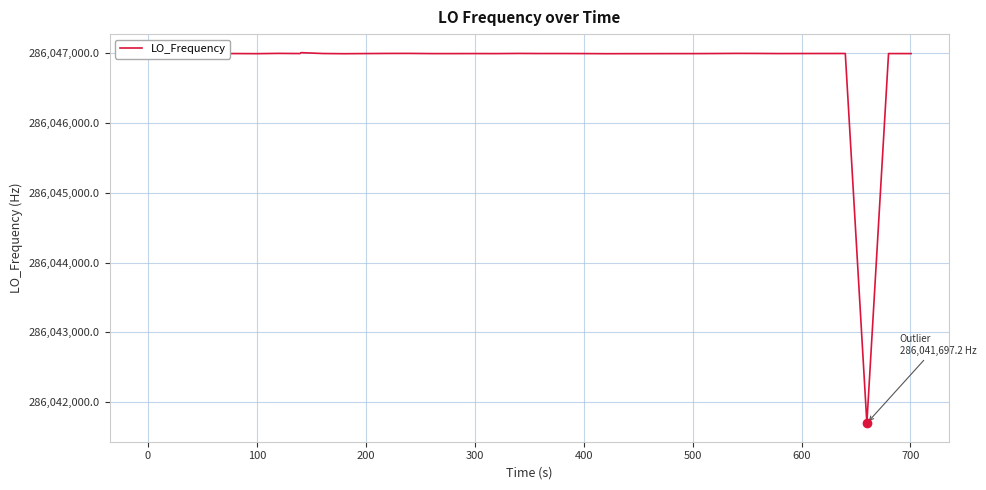

What is the maximum value shown in the chart?

286047011.9